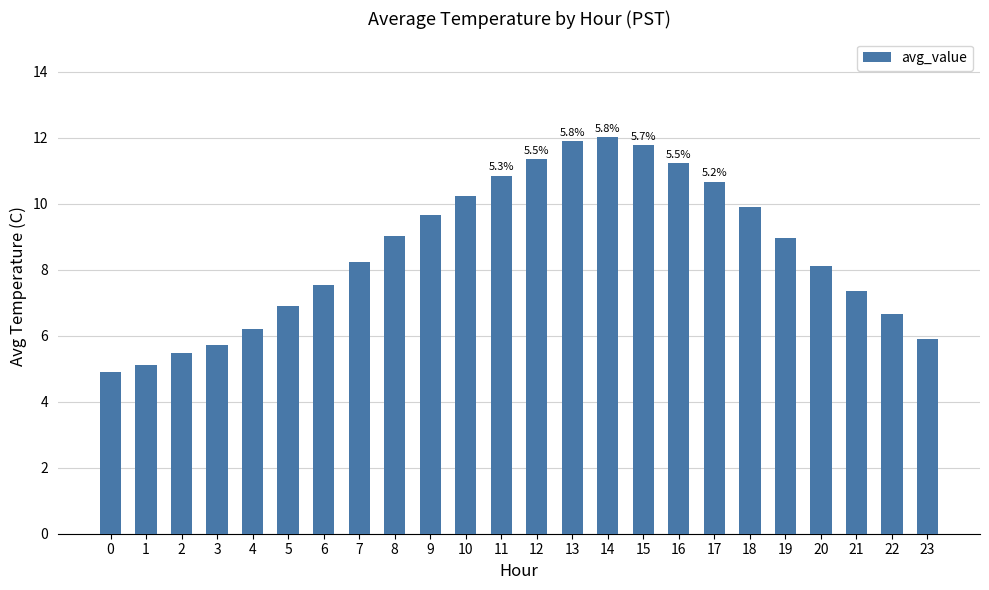

Is it true that the value at 16 is 19.9?

False